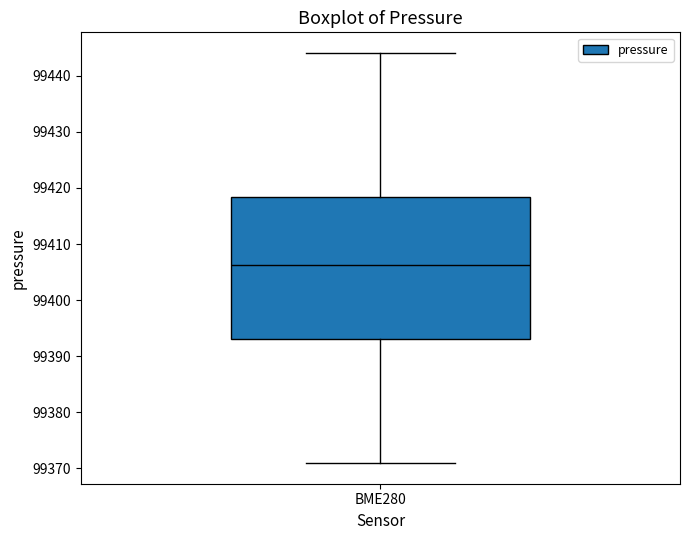

Transcribe this box plot: give where the median line is, the range the box spans, and where the two whiskers end, as read against the y-axis. The values are not printed on the chart, so give them approximately, as read against the axis.

median 99406, box 99393 to 99418, whiskers 99371 to 99444